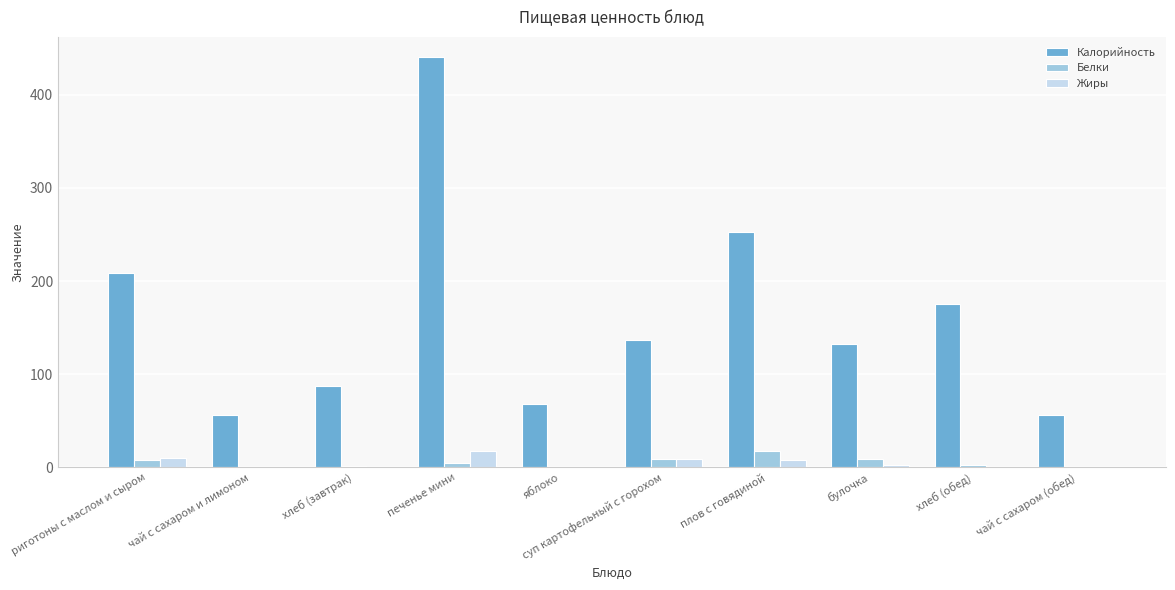

Between суп картофельный с горохом and плов с говядиной, which series saw the biggest shift?

Калорийность